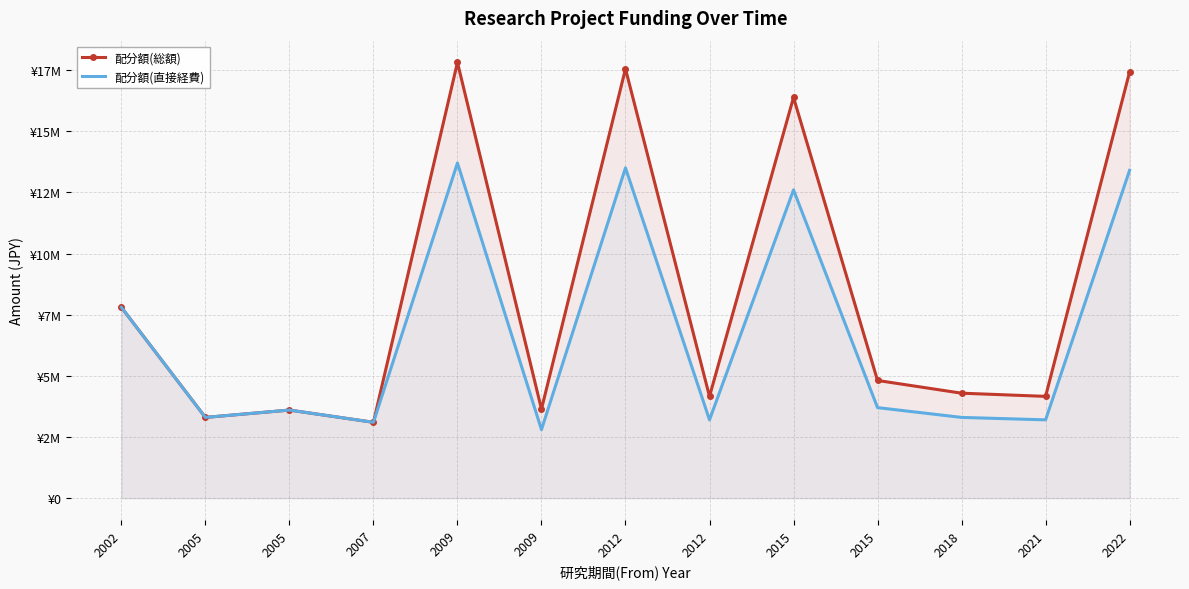

Which series changed the most between 2015 and 2015?

配分額(総額)